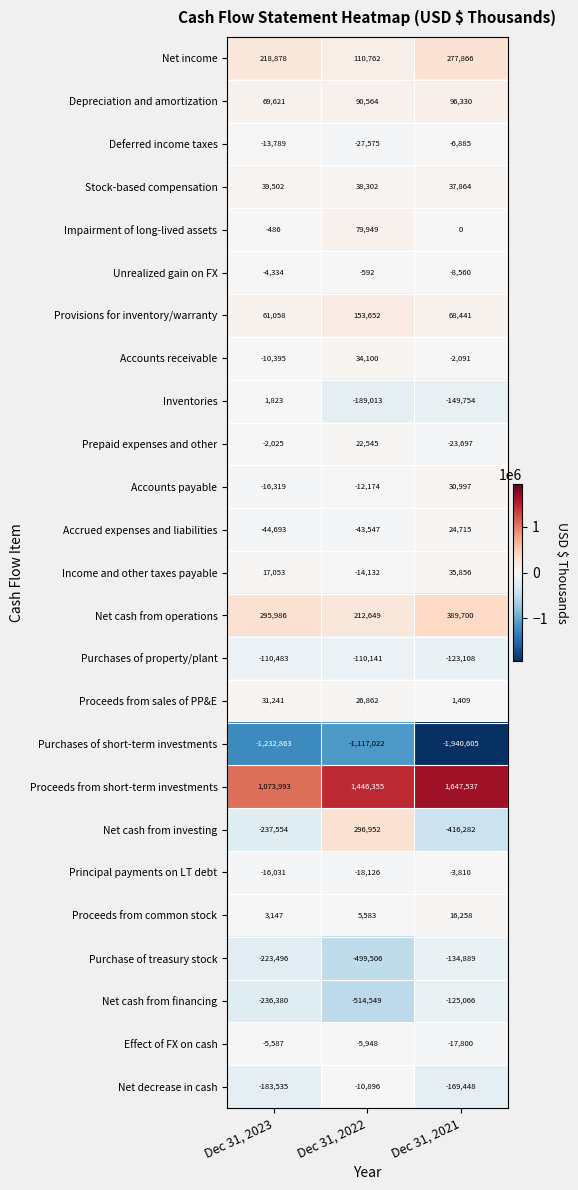

Where does the Unrealized gain on FX series first go above -4334?

Dec 31, 2022